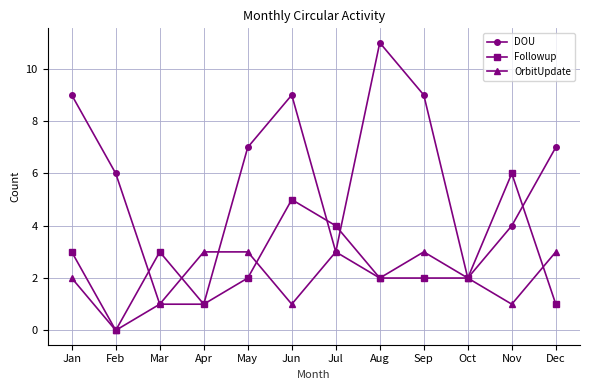

How many data points in DOU are less than 7?

6